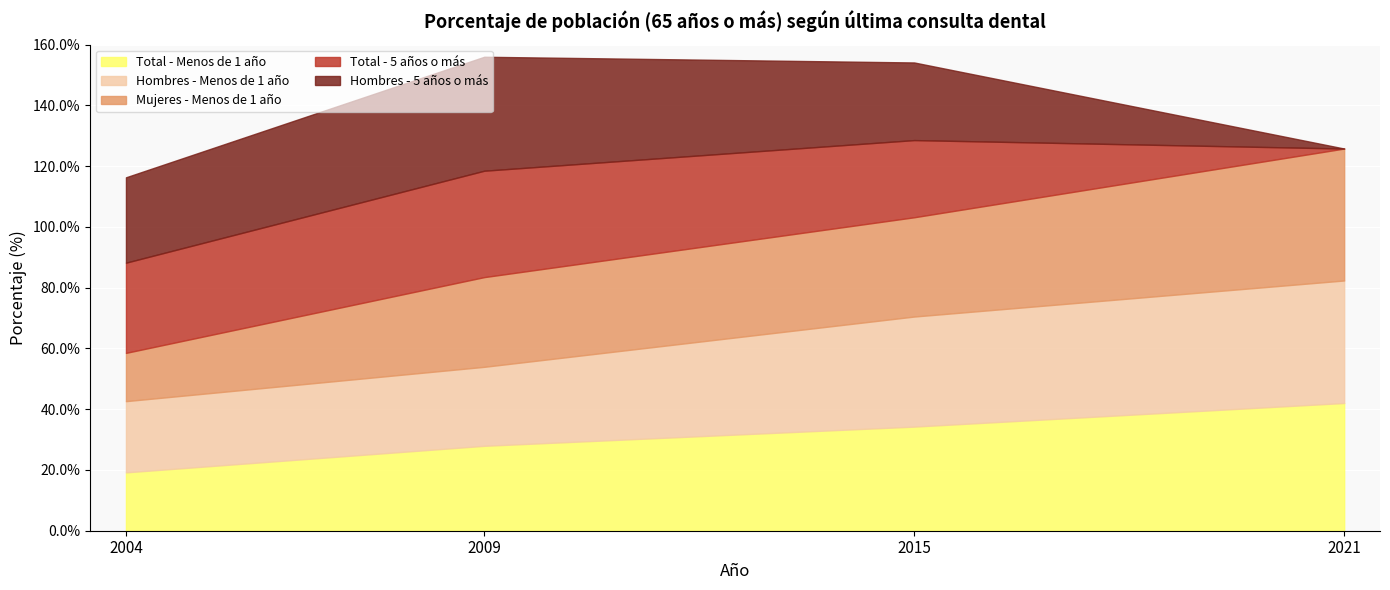

Which series has the widest spread of values?

Mujeres